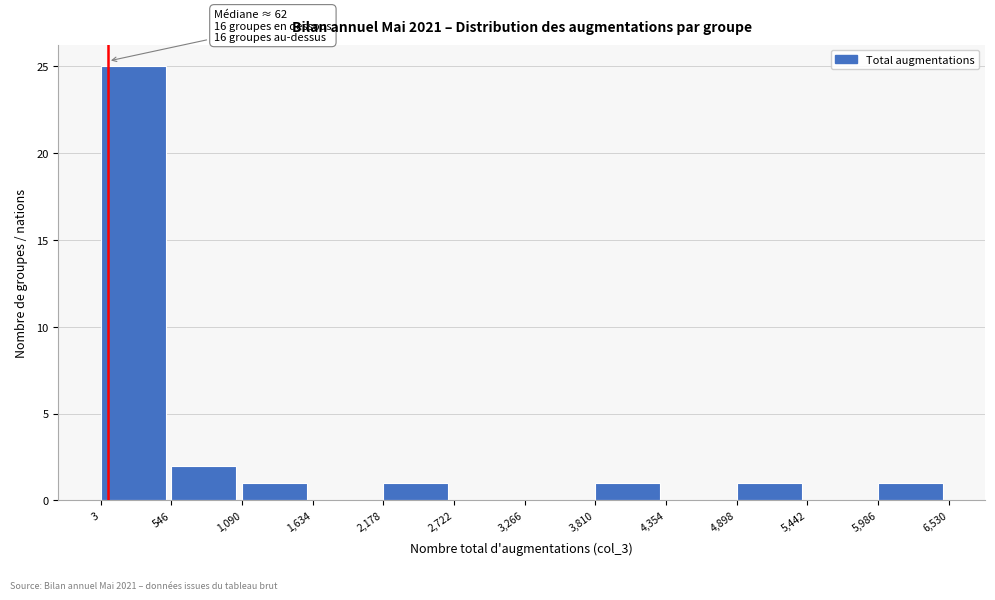

Which range on the x-axis has the tallest bar?

3 to 546